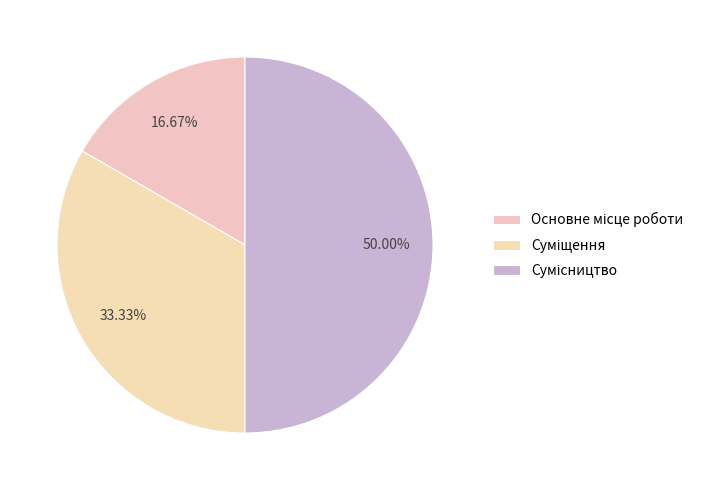

Count the number of slices in the pie.

3